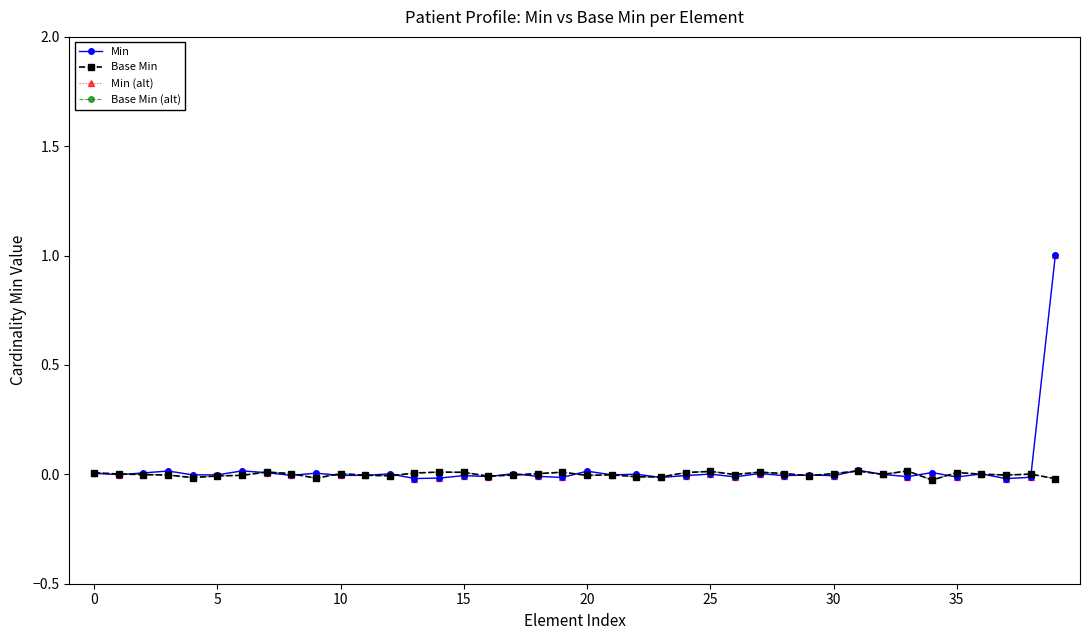

Is this an area chart (filled region under the line)?

No